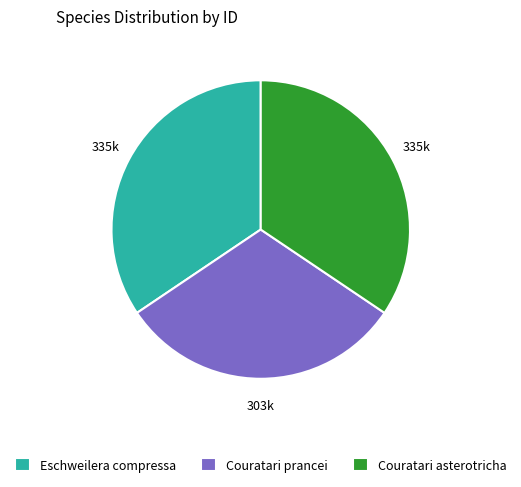

Is the sum of Couratari prancei and Couratari asterotricha greater than half?

Yes